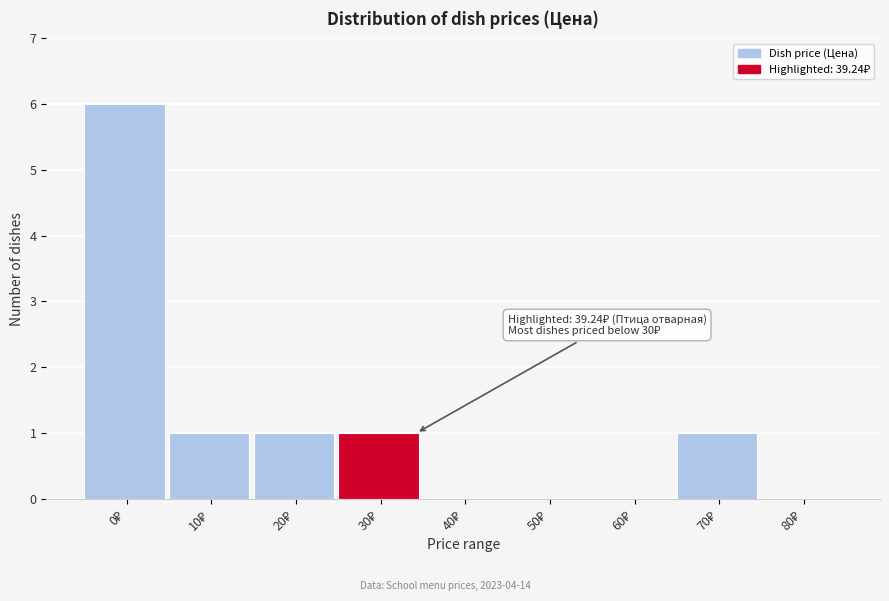

What is the maximum value shown in the chart?

6